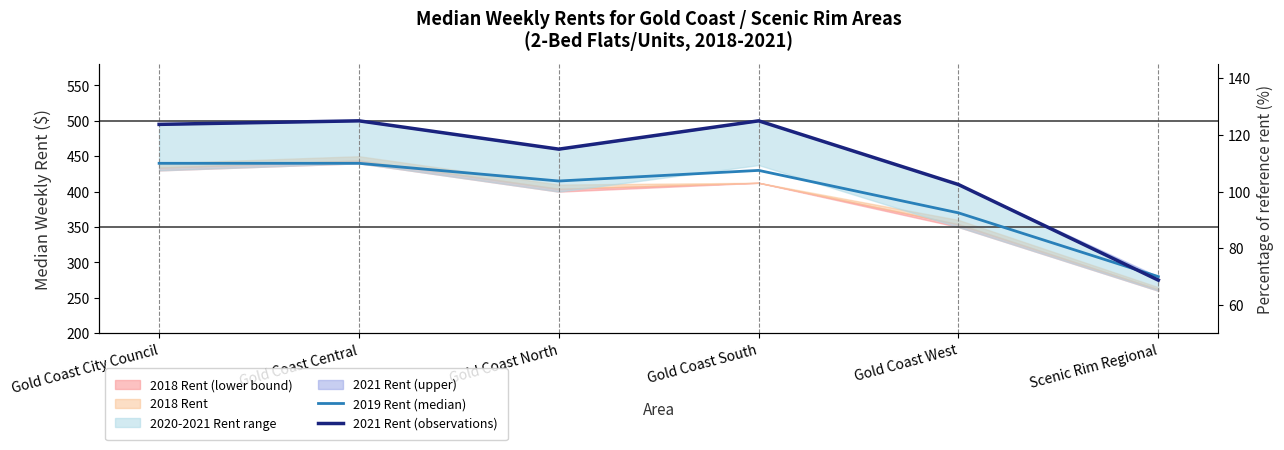

Where is the first local maximum for 2021 Rent (observations)?

Gold Coast Central